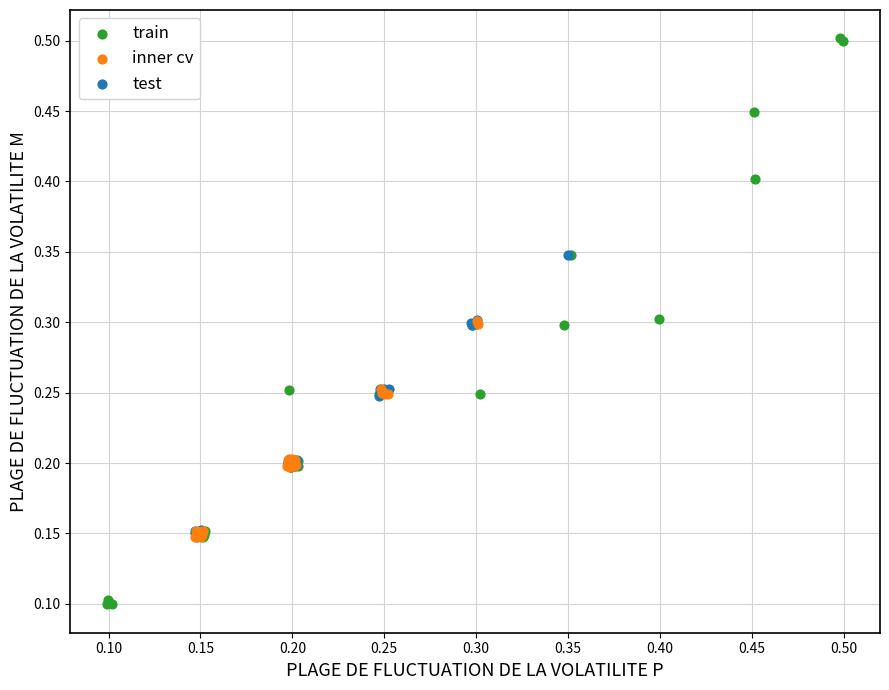

Which series has the largest Y range (max minus min)?

train